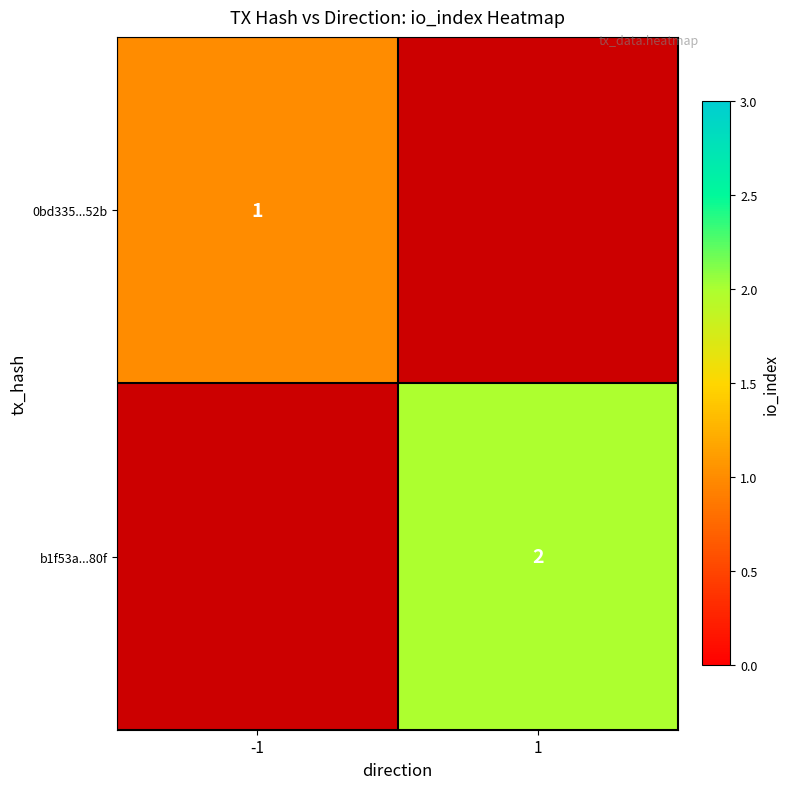

Is the value of b1f53a...80f at 1 greater than the value of 0bd335...52b at -1?

Yes